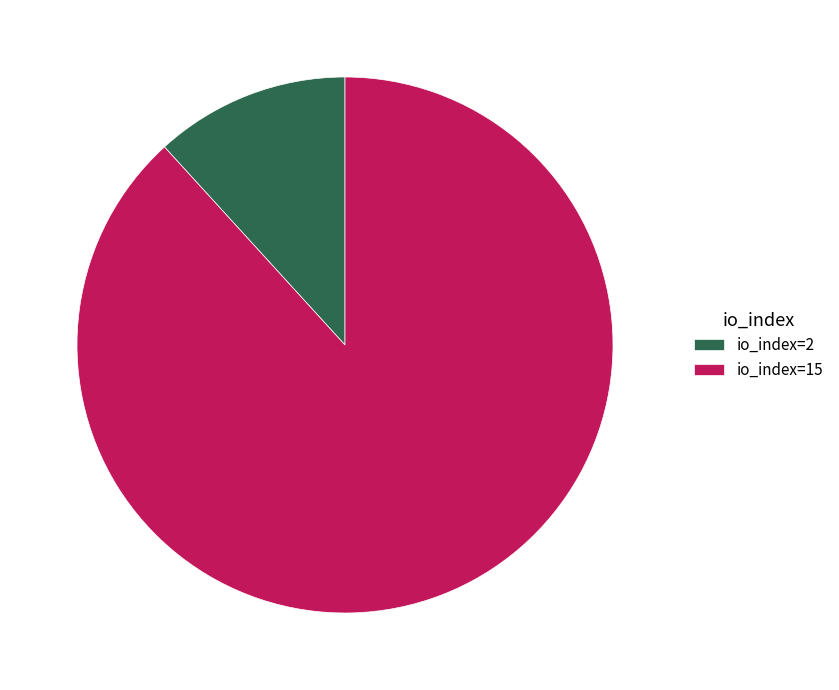

True or false: io_index=15 accounts for 88% of the total.

True